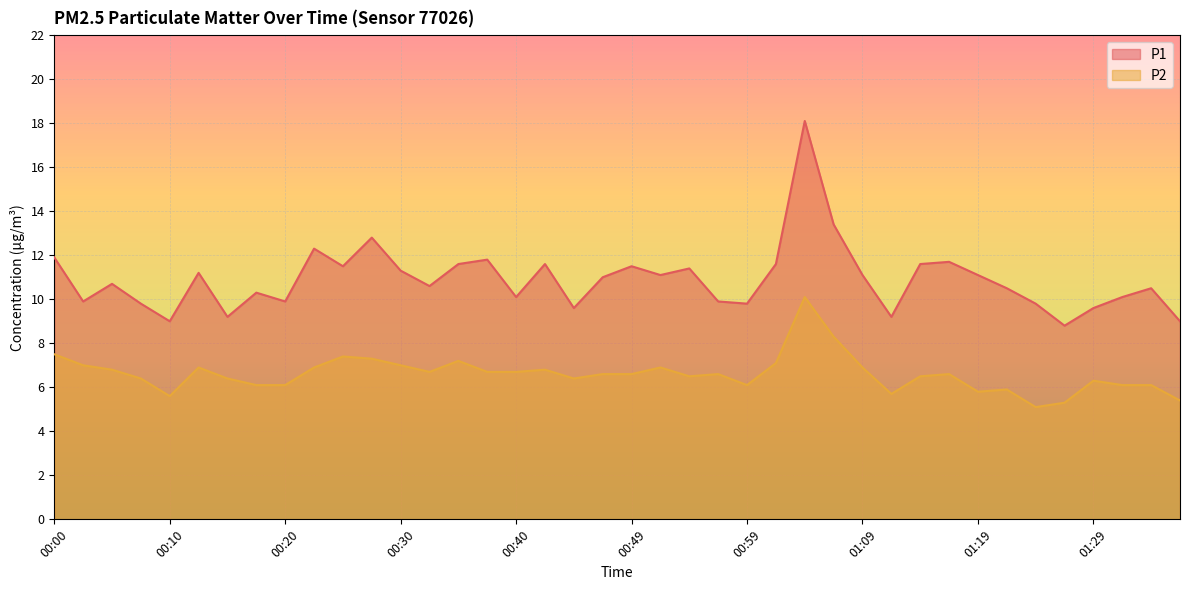

Read the P2 value at 01:16.

6.6